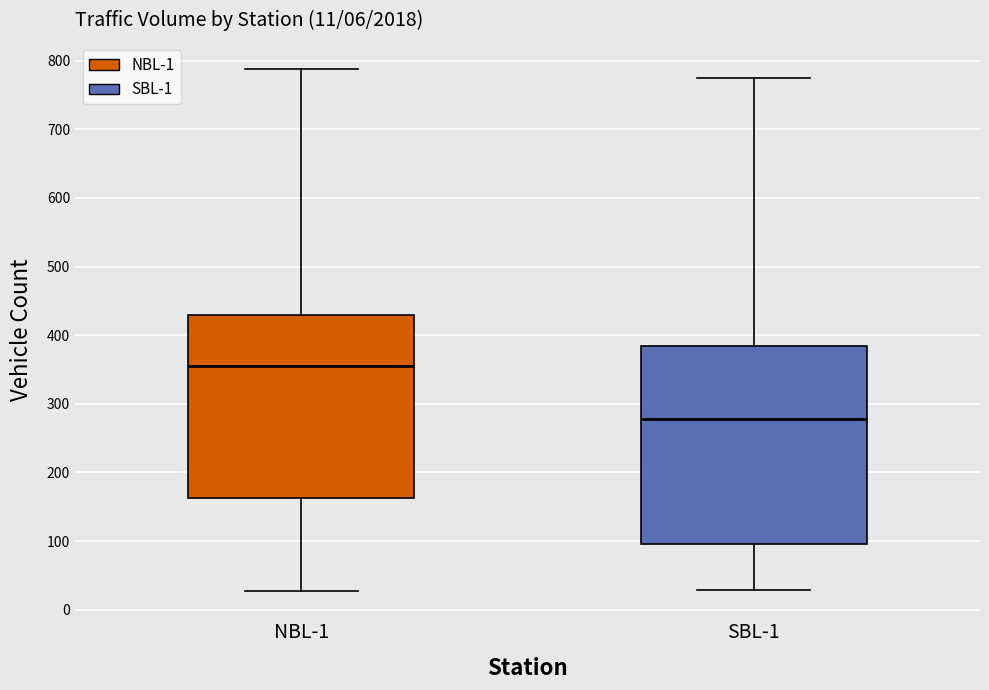

Comparing the boxes themselves (not the whiskers), which one is the tallest?

SBL-1